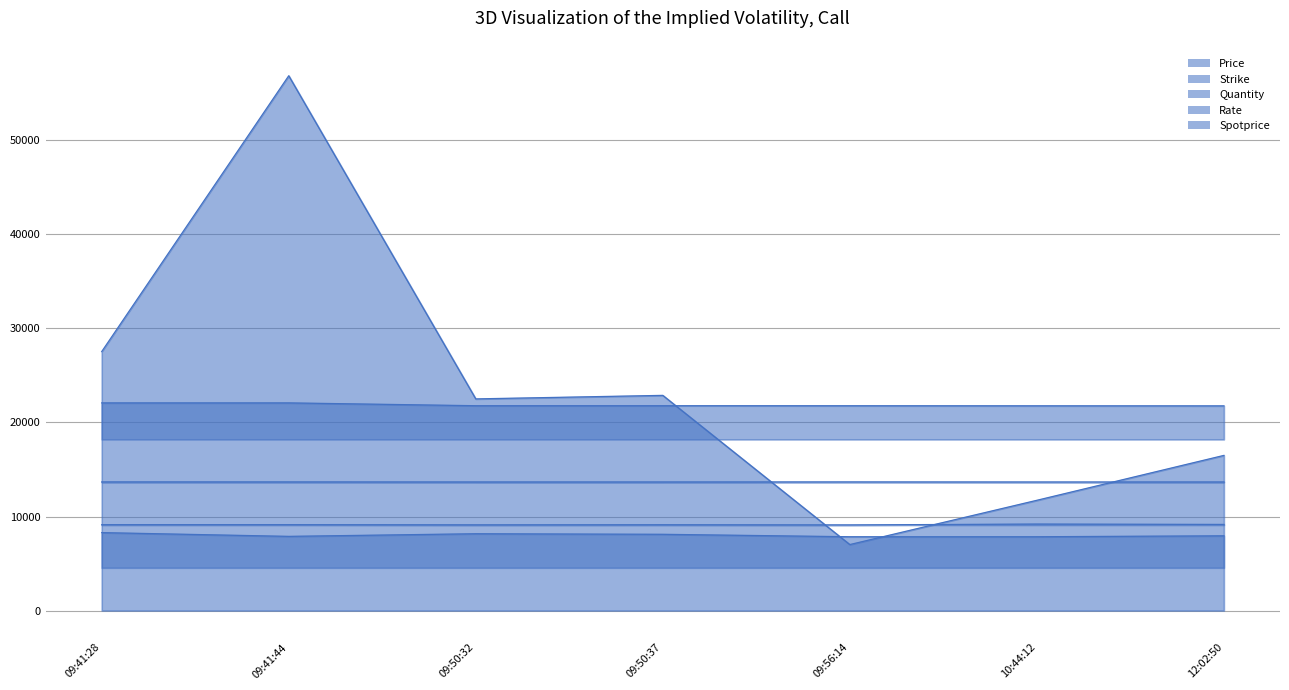

At which label does Price reach its minimum?

09:56:14